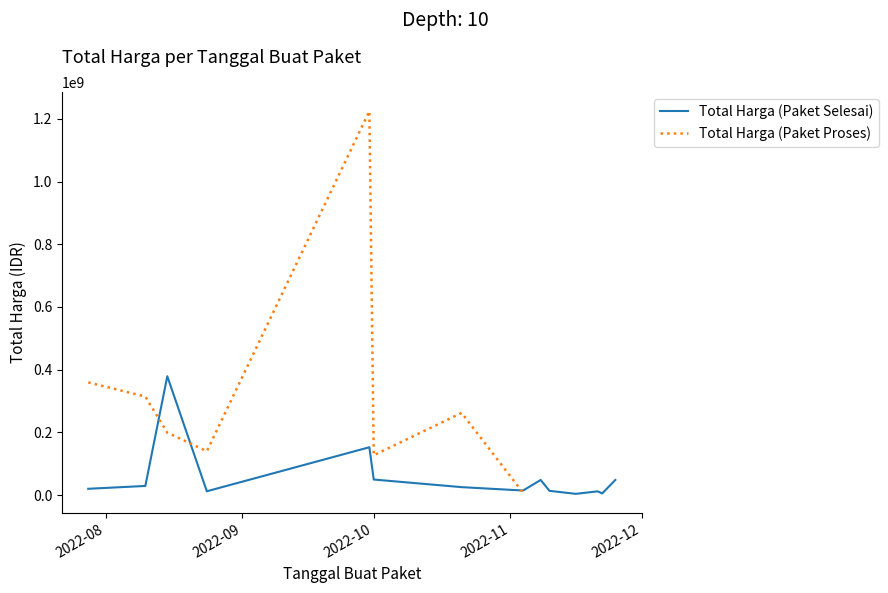

How many interior local peaks (higher than both neighbors) does the data have?

4